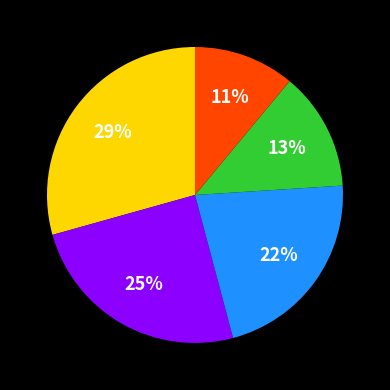

Is there a majority slice in this chart?

No